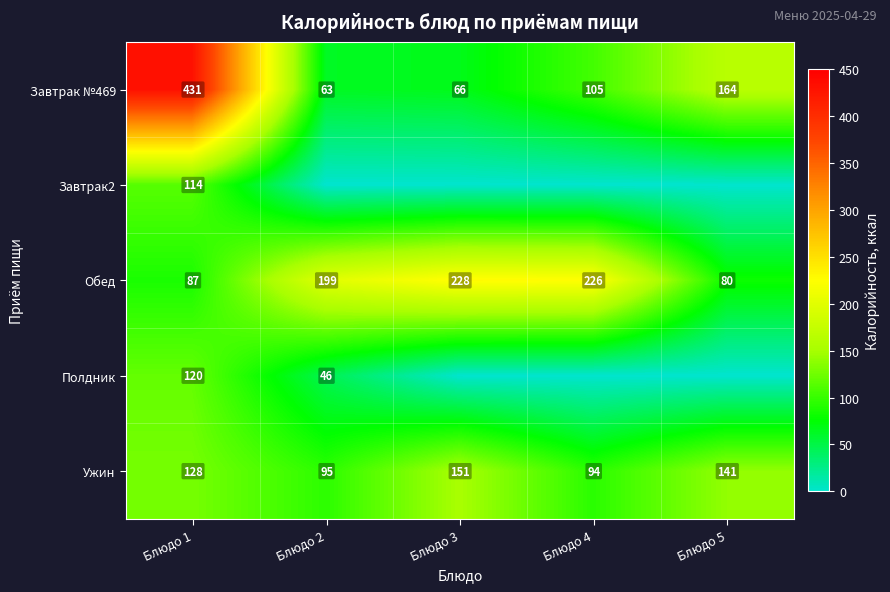

Which label corresponds to the largest value in the chart?

Блюдо 1